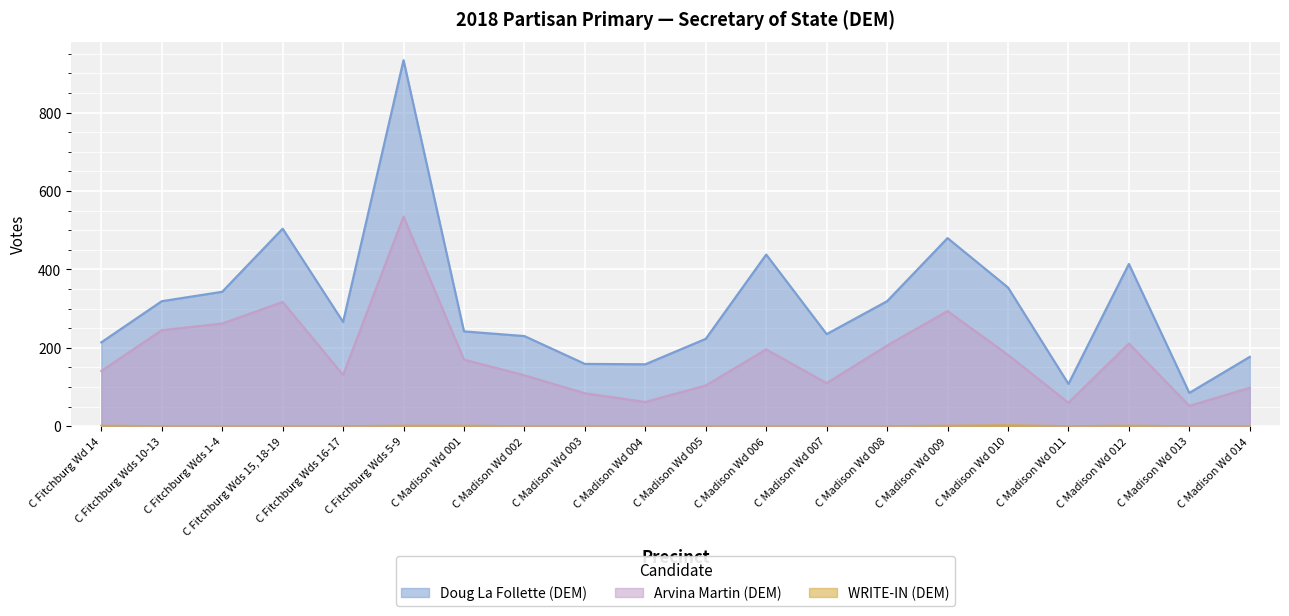

The value of Doug La Follette (DEM) at C Madison Wd 005 is 223. True or false?

True